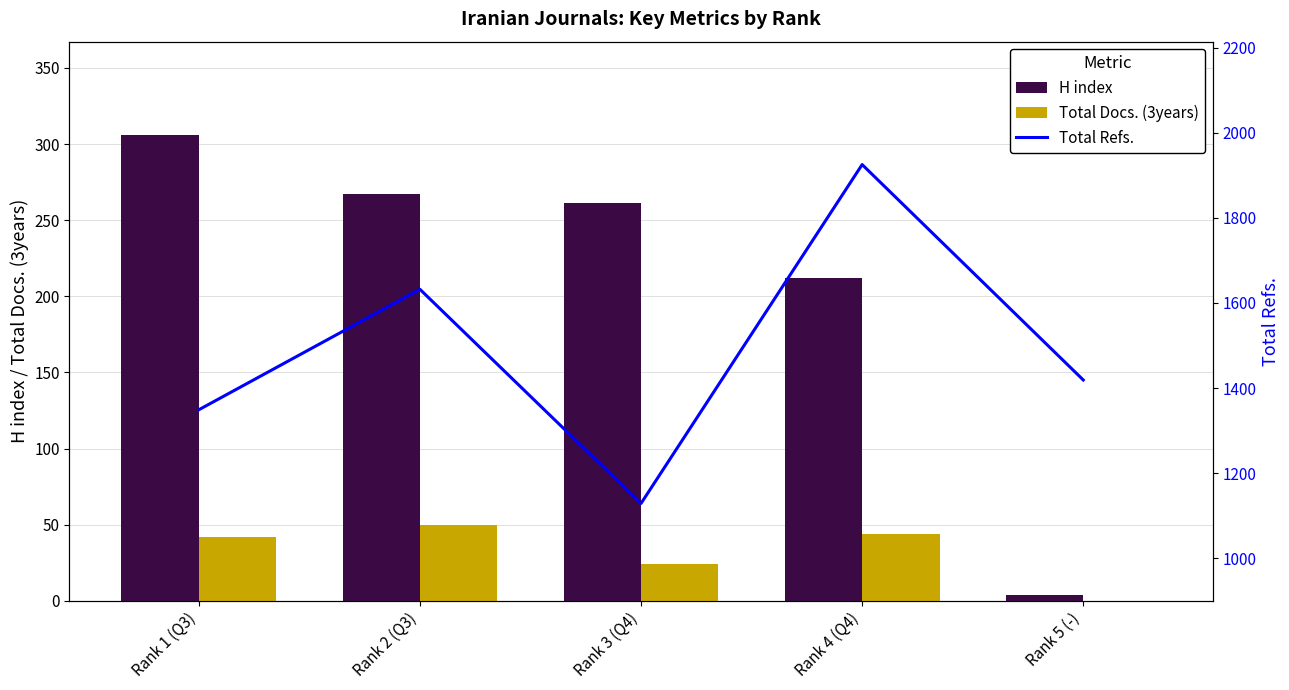

Rank the series by their maximum value, from highest to lowest.

Total Refs., H index, Total Docs. (3years)